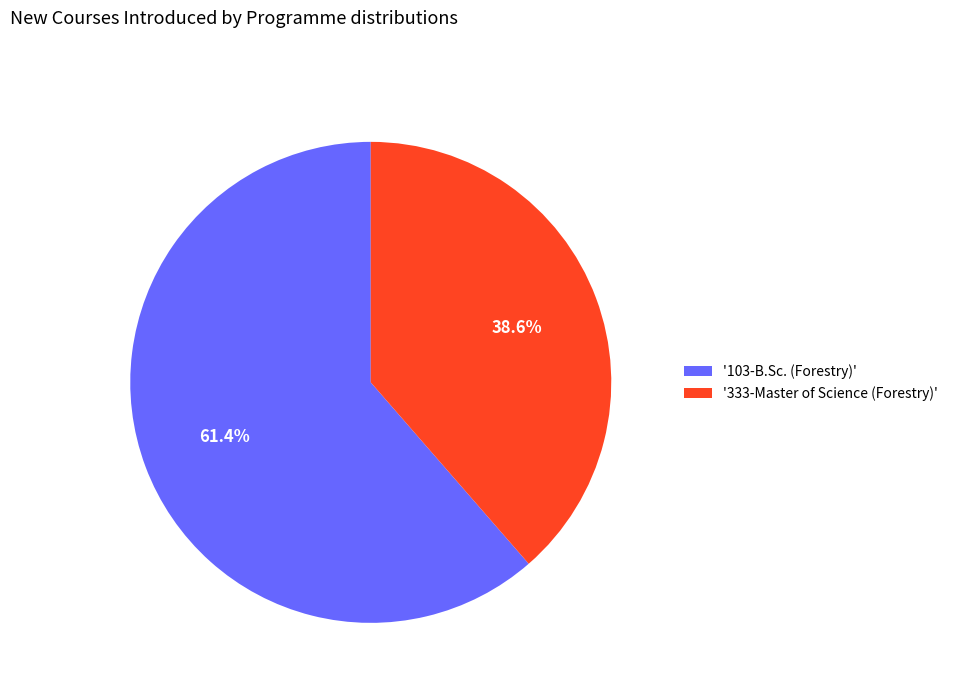

Count the number of slices in the pie.

2